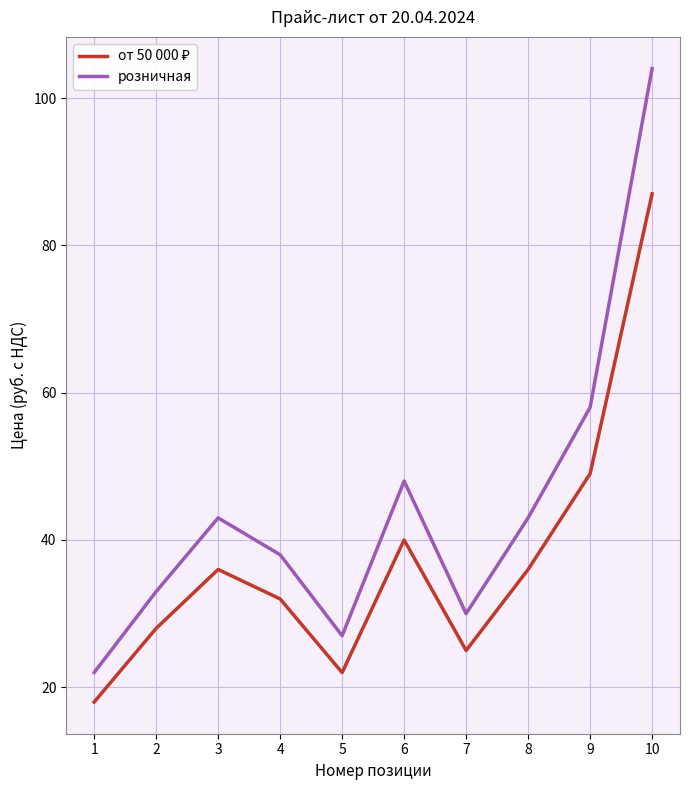

Is this an area chart (filled region under the line)?

No